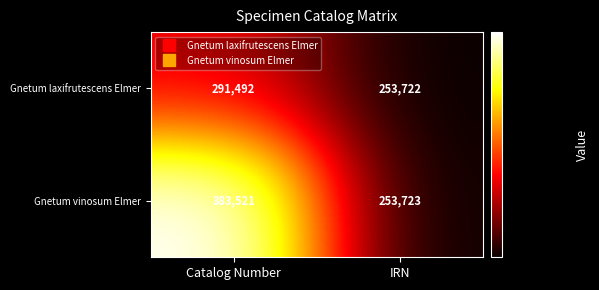

The Gnetum vinosum Elmer series shows 613037 at Catalog Number. True or false?

False